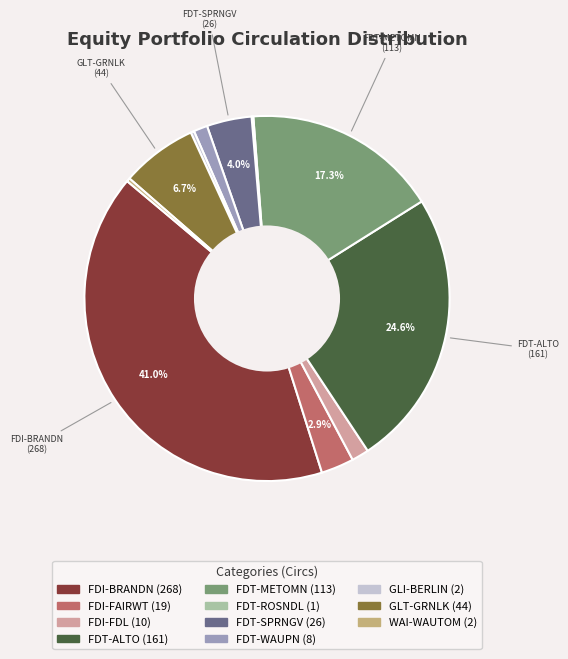

Is GLI-BERLIN the majority of the pie?

No